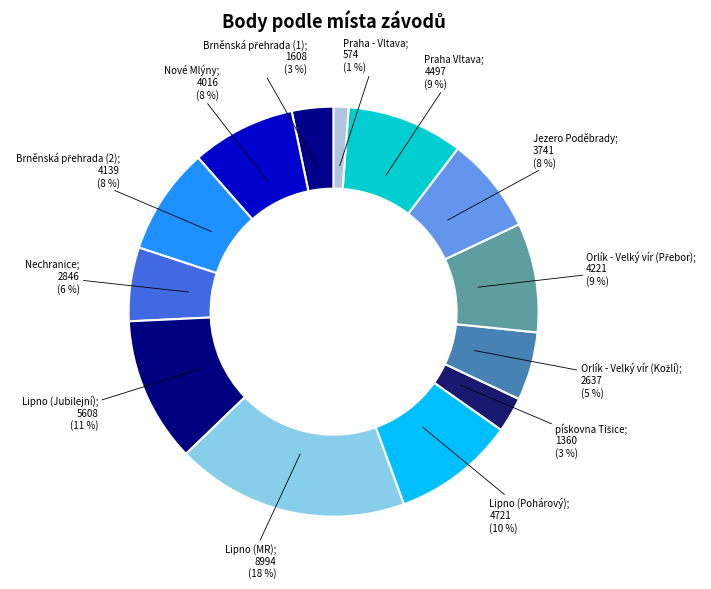

How many slices are in this pie chart?

13